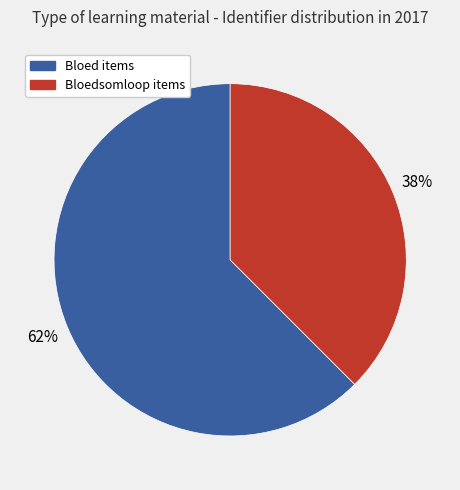

Is there a majority slice in this chart?

Yes